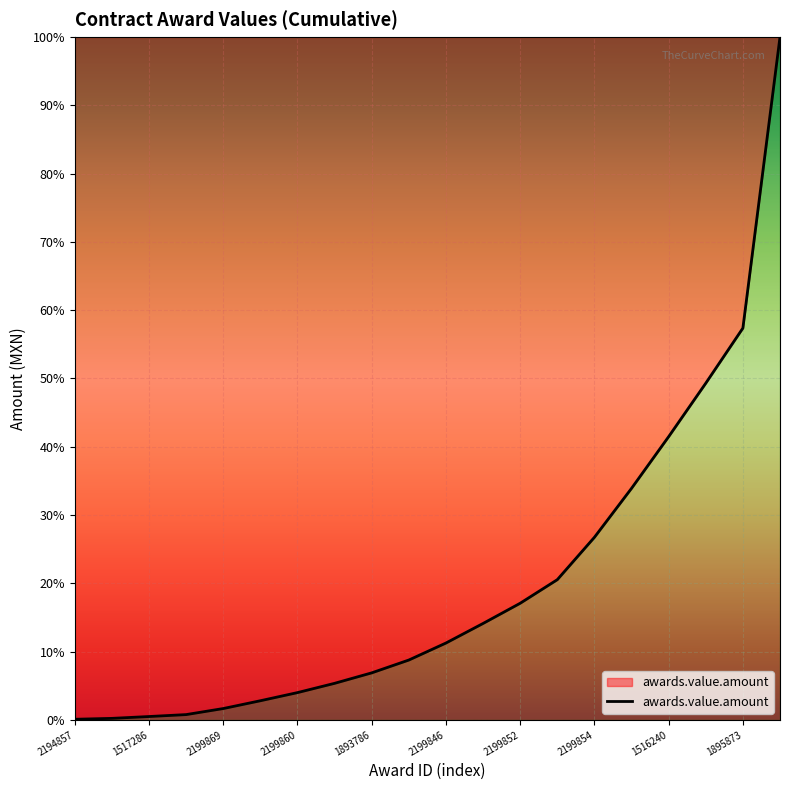

What is the label of the 5th point from the left?

2199869